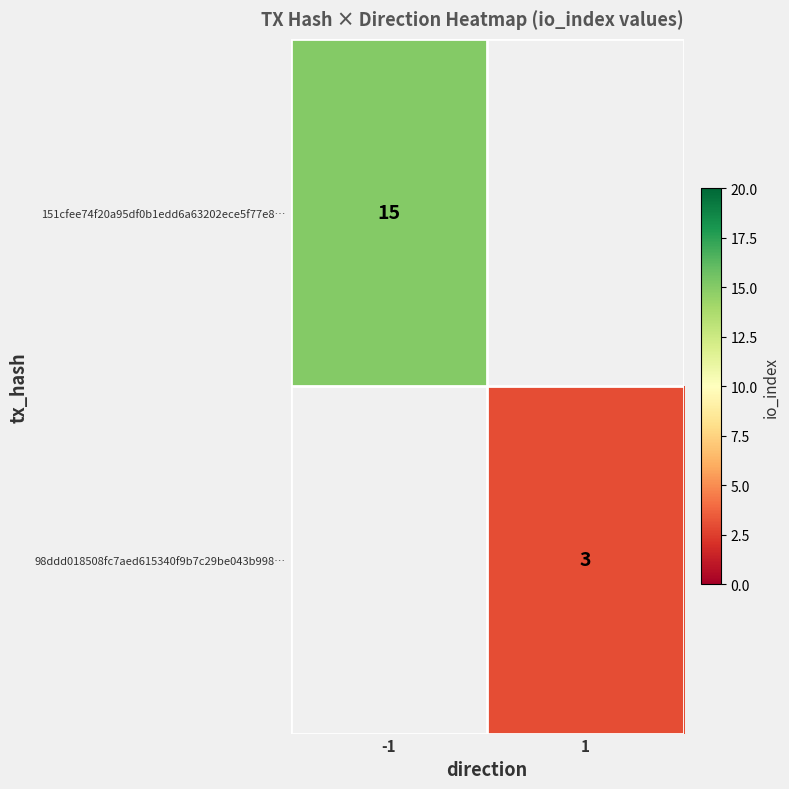

Which category has the lowest value across all series?

1